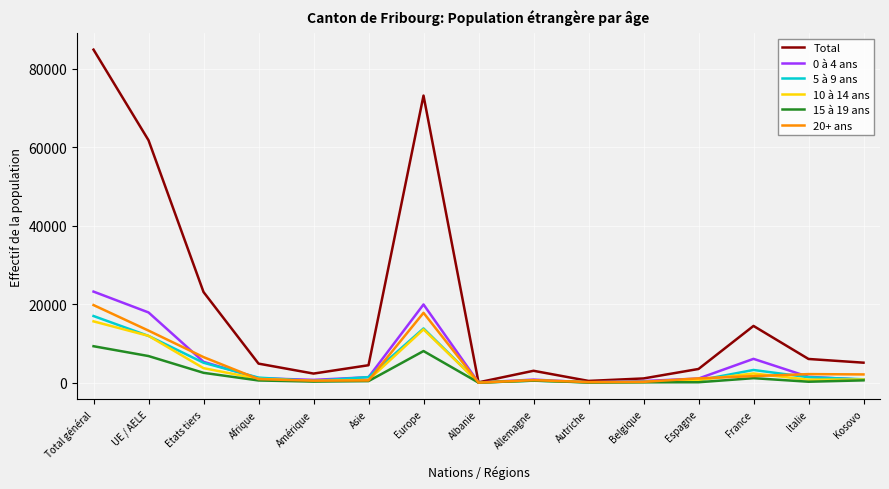

The 0 à 4 ans series shows 5317 at Etats tiers. True or false?

True